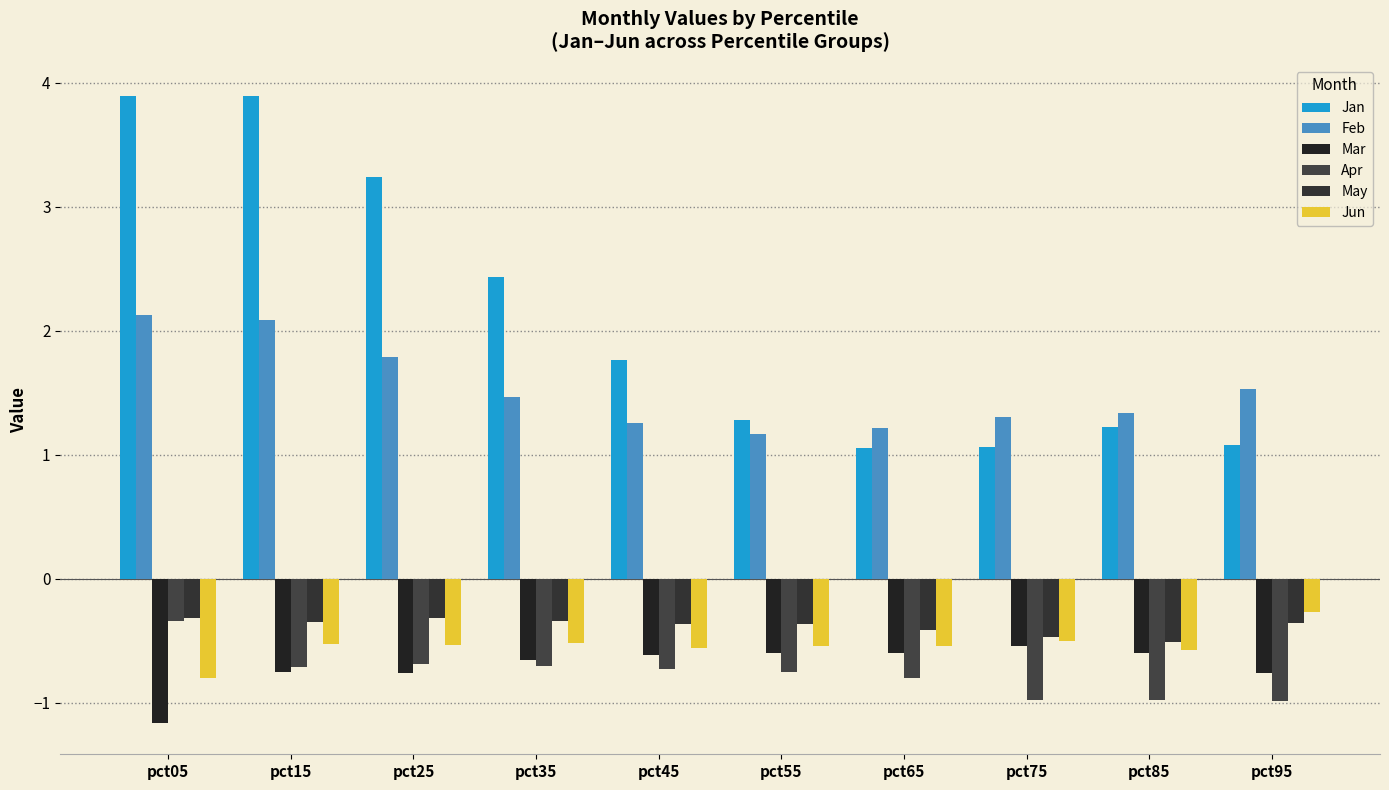

How many bars are there in total?

60